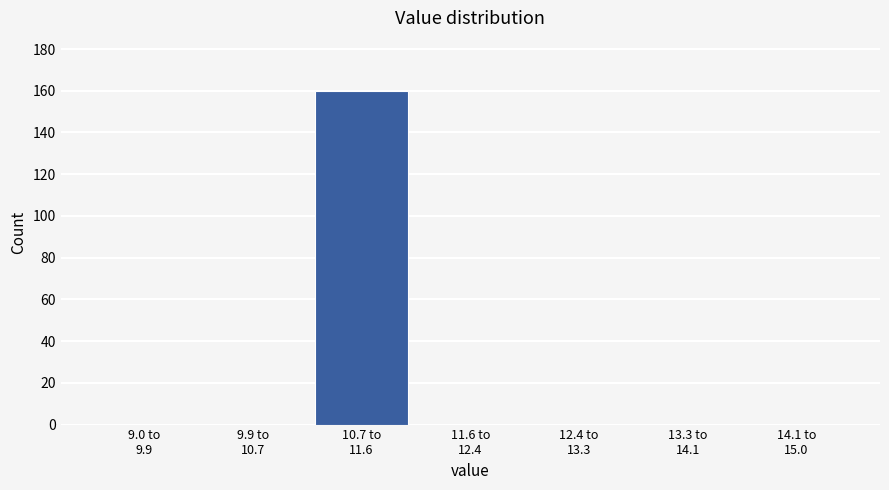

What is the greatest value displayed?

160